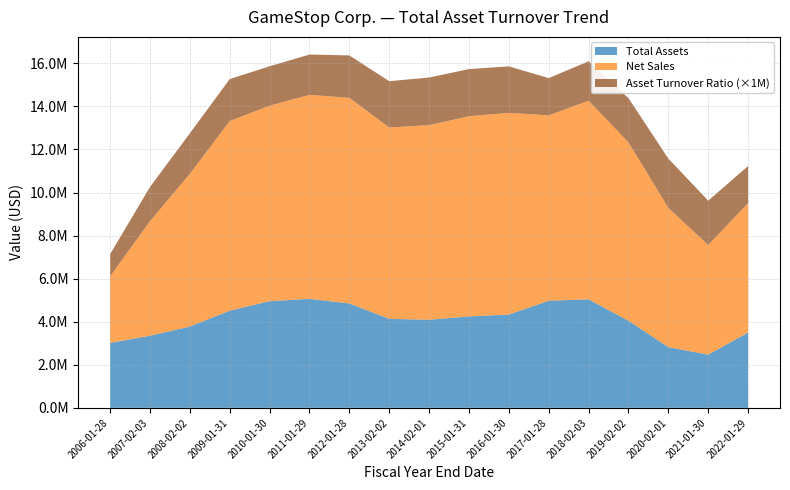

Reading left to right, list all the values displayed in this chart.

Net Sales: 2006-01-28=3091783.0	2007-02-03=5318900.0	2008-02-02=7093962.0	2009-01-31=8805897.0	2010-01-30=9077997.0	2011-01-29=9473700.0	2012-01-28=9550500.0	2013-02-02=8886700.0	2014-02-01=9039500.0	2015-01-31=9296000.0	2016-01-30=9363800.0	2017-01-28=8607900.0	2018-02-03=9224600.0	2019-02-02=8285300.0	2020-02-01=6466000.0	2021-01-30=5089800.0	2022-01-29=6010700.0
Total Assets: 2006-01-28=3015119.0	2007-02-03=3349584.0	2008-02-02=3775891.0	2009-01-31=4512590.0	2010-01-30=4955327.0	2011-01-29=5063800.0	2012-01-28=4847400.0	2013-02-02=4133600.0	2014-02-01=4091400.0	2015-01-31=4246300.0	2016-01-30=4334900.0	2017-01-28=4975900.0	2018-02-03=5041600.0	2019-02-02=4044300.0	2020-02-01=2819700.0	2021-01-30=2472600.0	2022-01-29=3499300.0
Asset Turnover Ratio: 2006-01-28=1.0	2007-02-03=1.6	2008-02-02=1.9	2009-01-31=1.9	2010-01-30=1.8	2011-01-29=1.9	2012-01-28=2.0	2013-02-02=2.1	2014-02-01=2.2	2015-01-31=2.2	2016-01-30=2.2	2017-01-28=1.7	2018-02-03=1.8	2019-02-02=2.0	2020-02-01=2.3	2021-01-30=2.1	2022-01-29=1.7